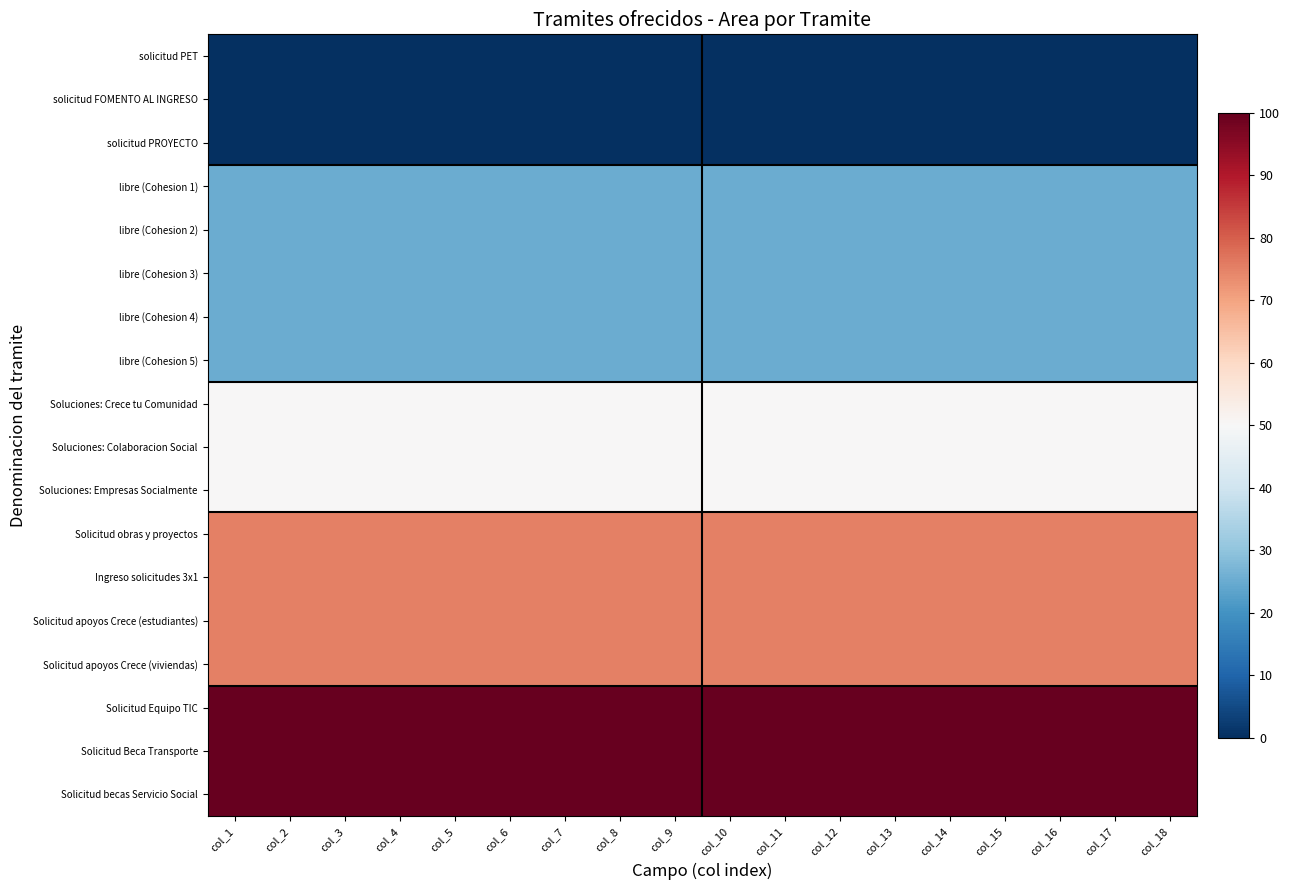

Between col_13 and col_18, which is larger?

col_13